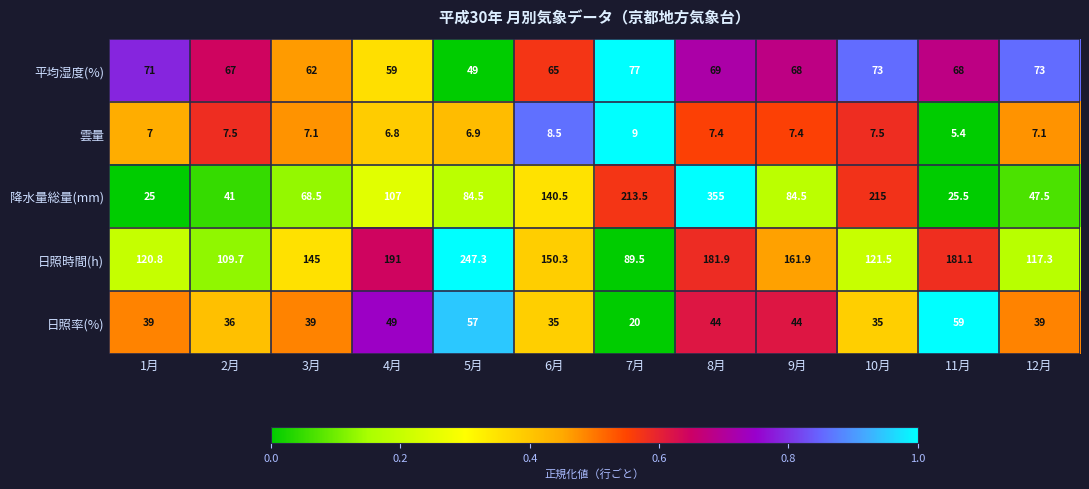

Which series has the largest total across all categories?

日照時間(h)